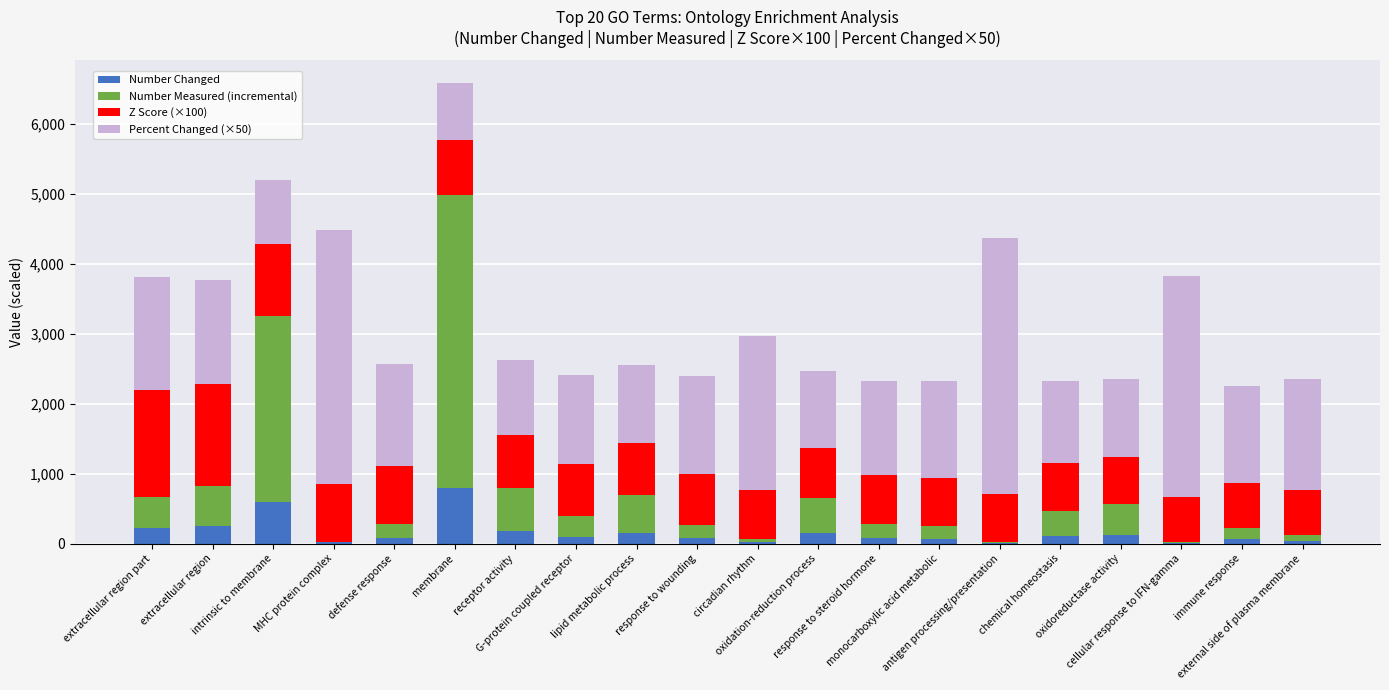

Count the number of categories in the chart.

20